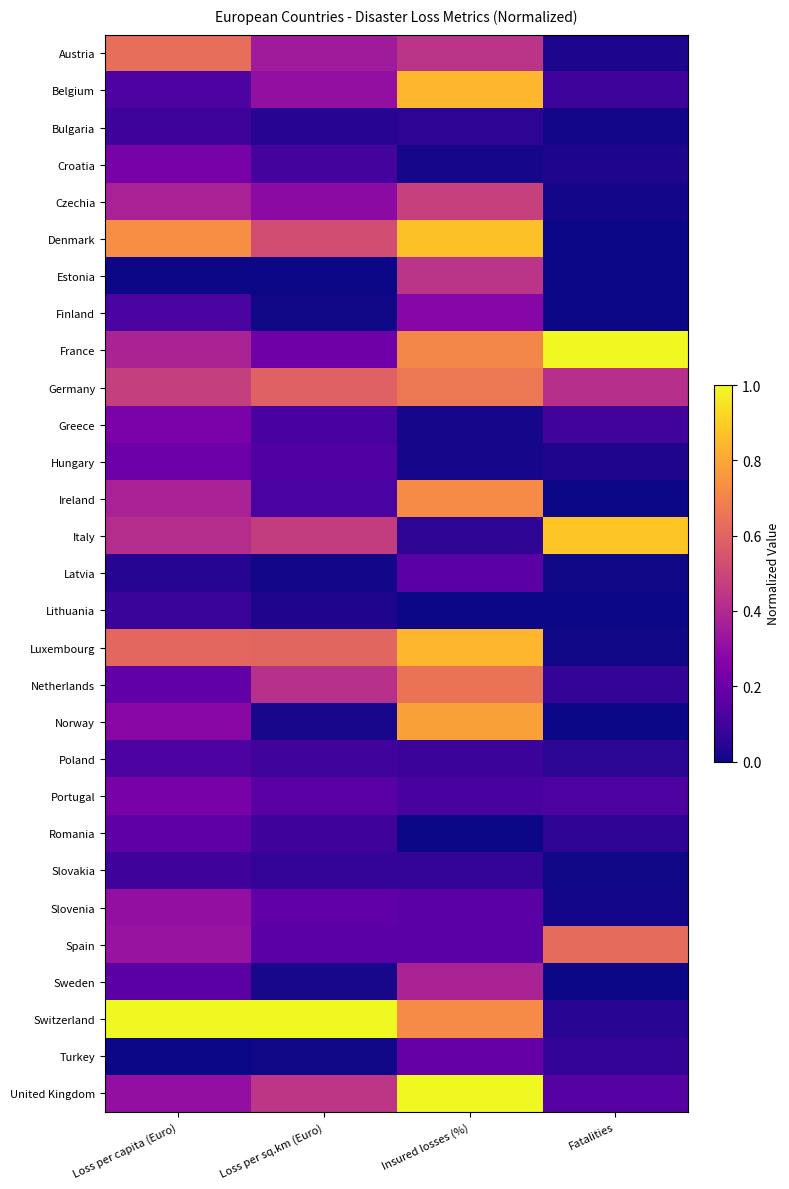

What is the difference between the highest and lowest values at Loss per sq.km (Euro)?

1.0